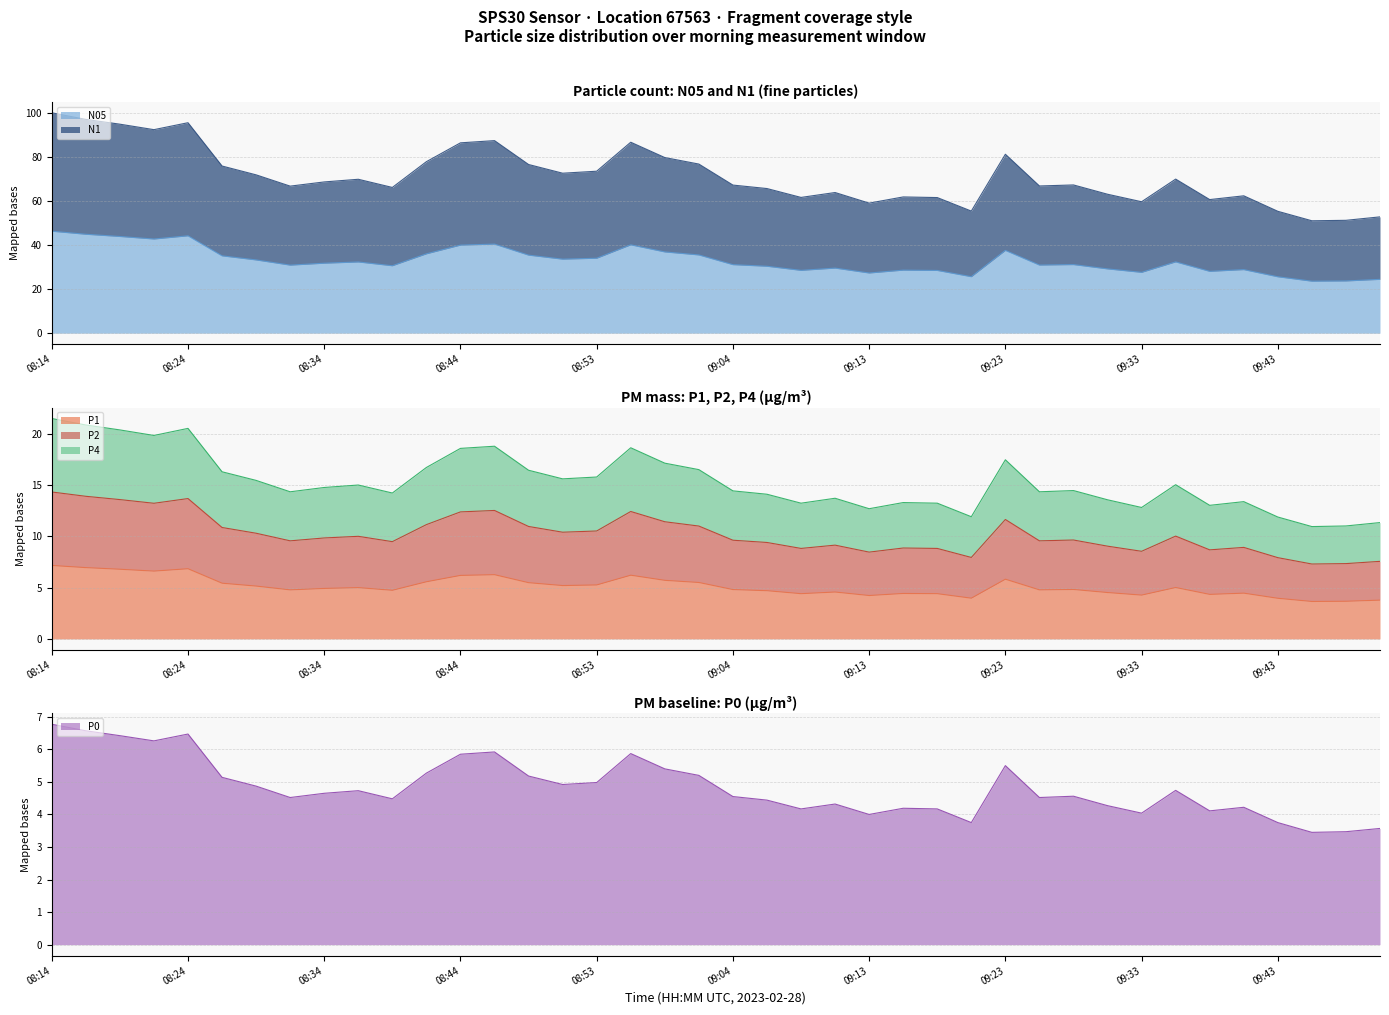

What is the spread (max minus min) of values at 08:26?

70.9